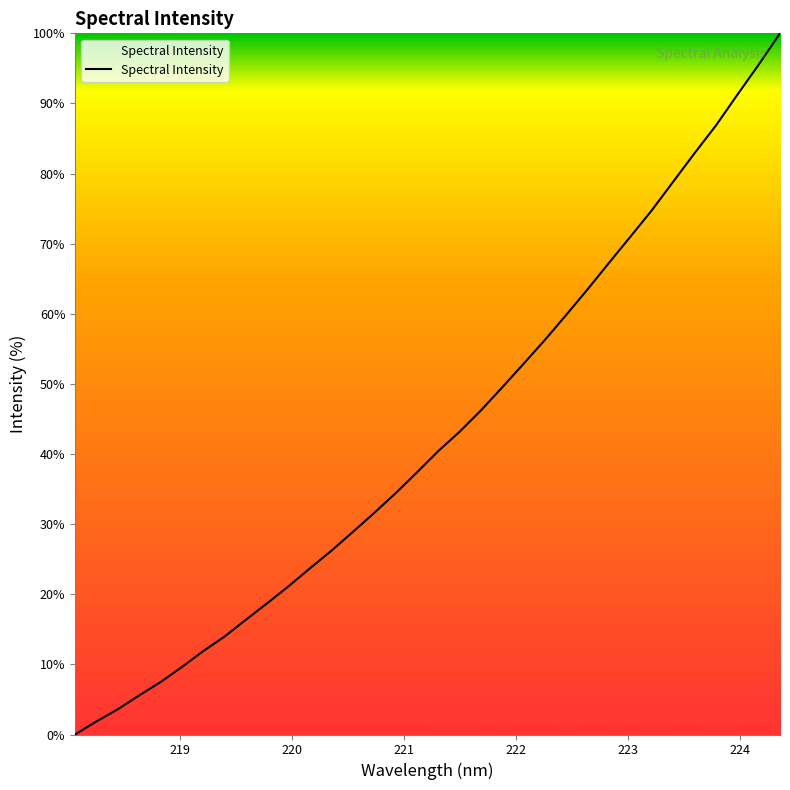

What is the greatest value displayed?

100.0